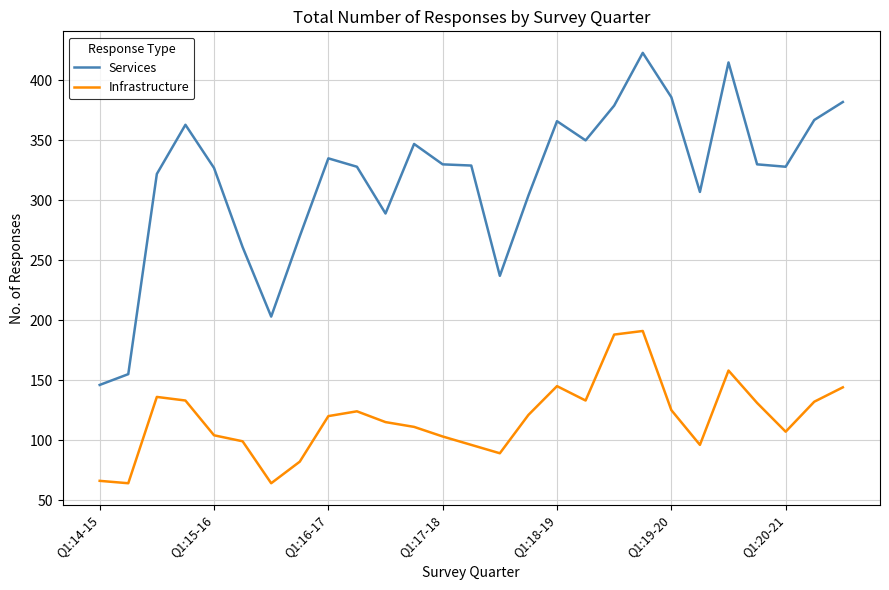

List the series in order of their peak value, highest first.

Services, Infrastructure